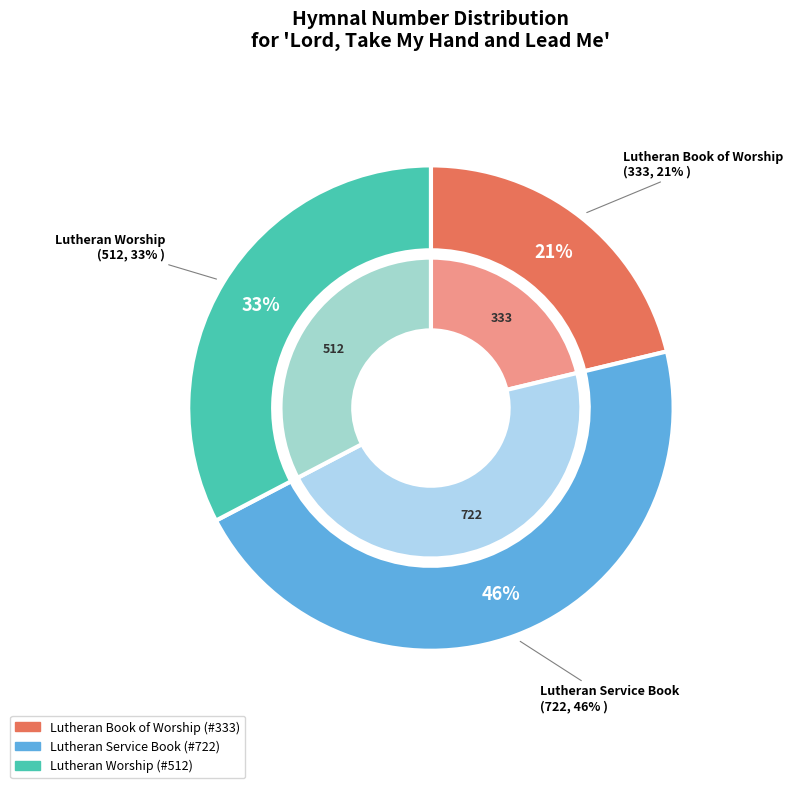

Does any single category account for the majority?

No